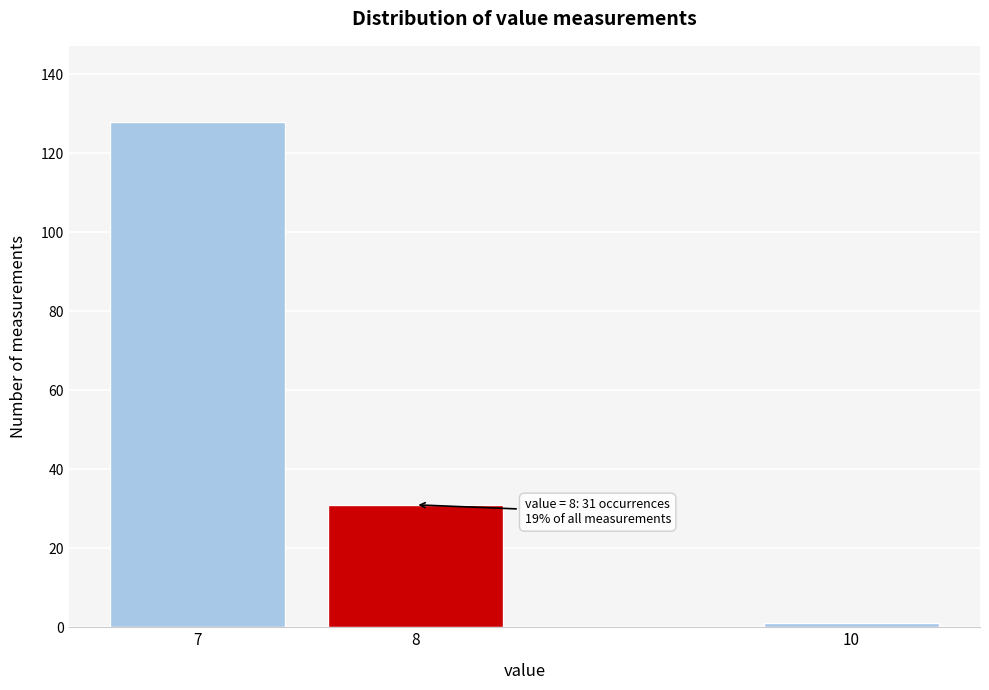

Reading left to right, extract all data points from this chart.

7=128	8=31	10=1